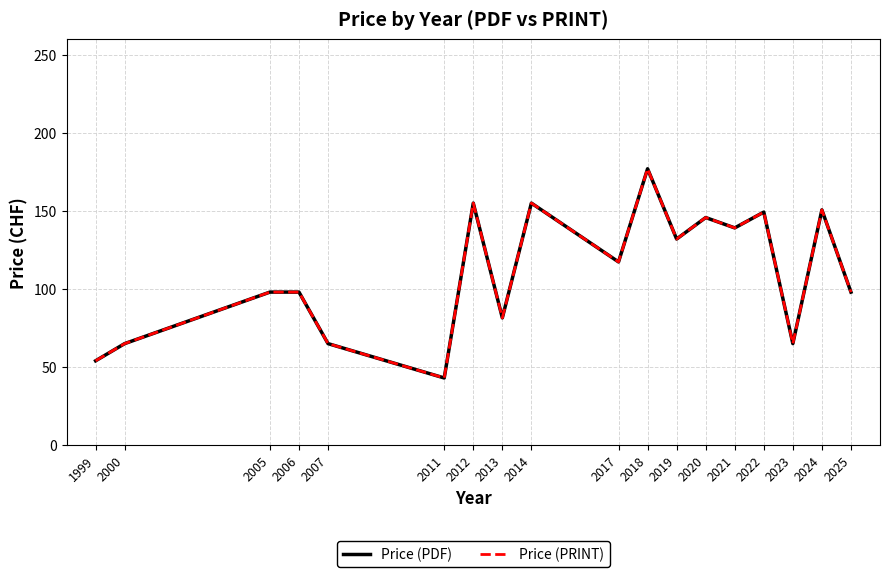

Does the chart display data point markers on the line(s)?

No